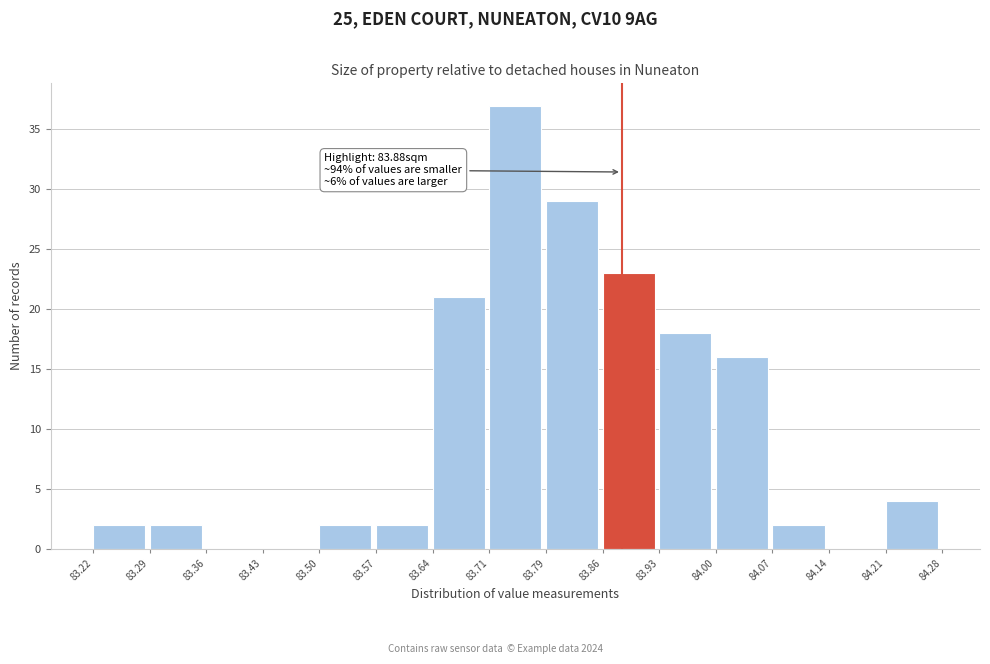

Which range on the x-axis has the tallest bar?

83.71 to 83.79